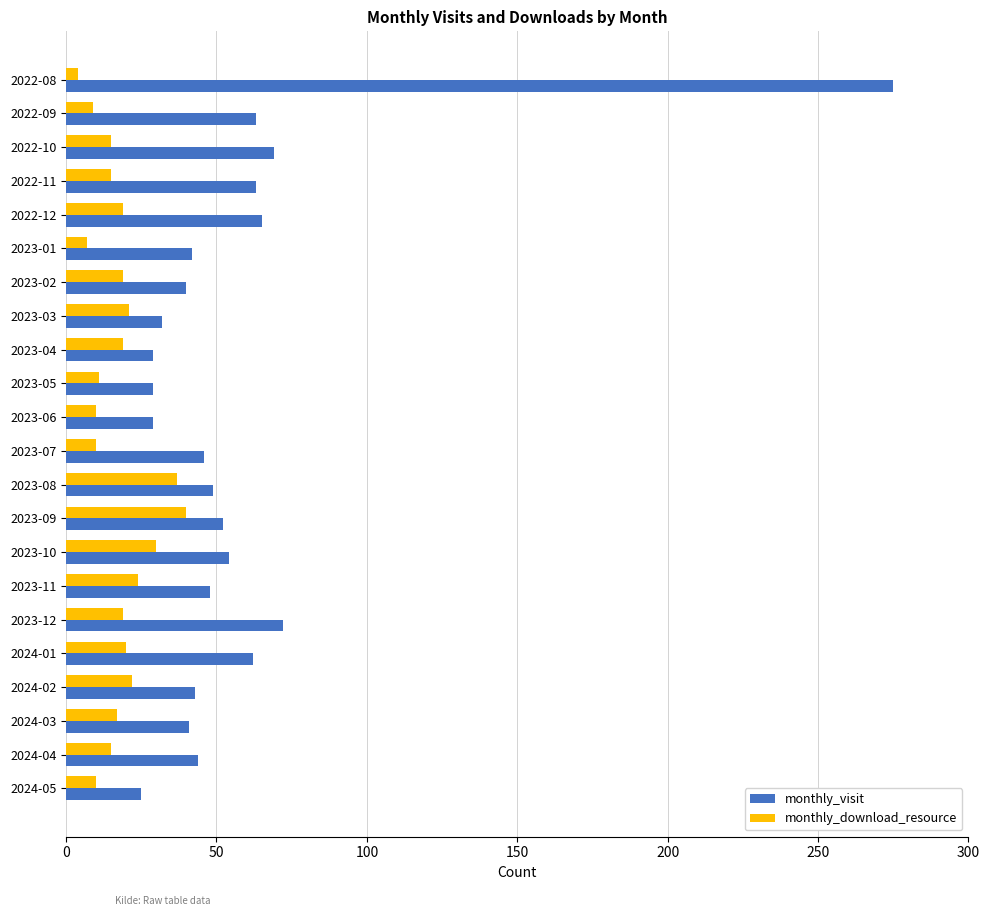

Is the value of monthly_download_resource at 2022-12 greater than the value of monthly_visit at 2024-04?

No